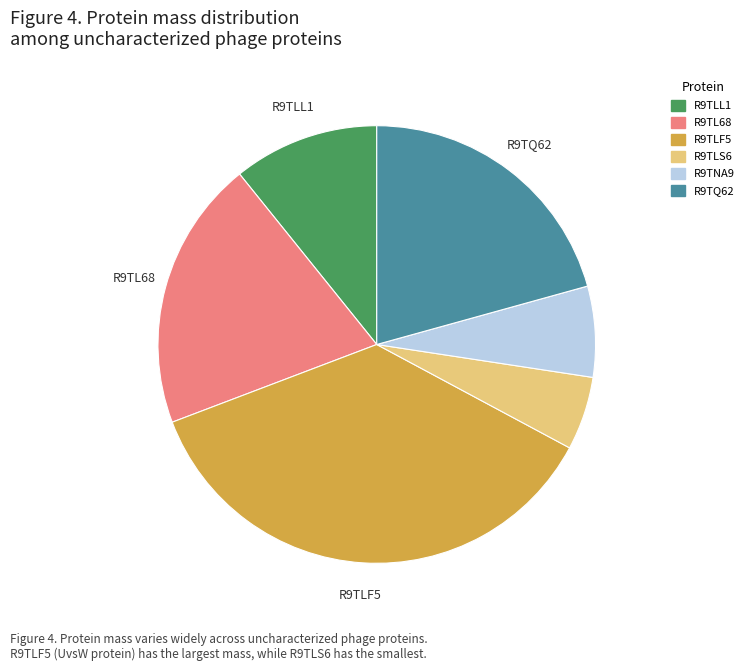

Is there a majority slice in this chart?

No